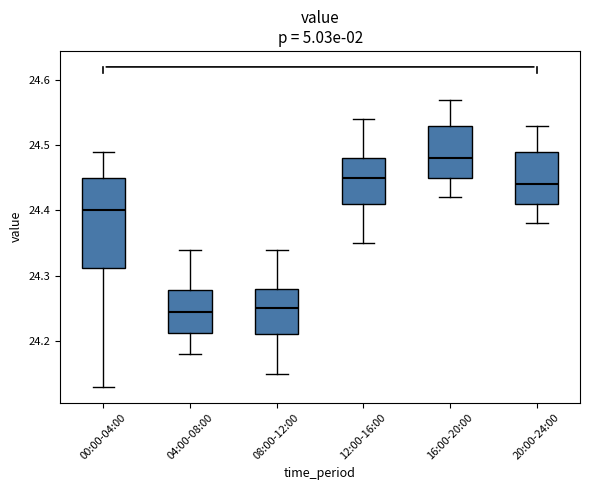

Comparing the boxes themselves (not the whiskers), which one is the tallest?

00:00-04:00